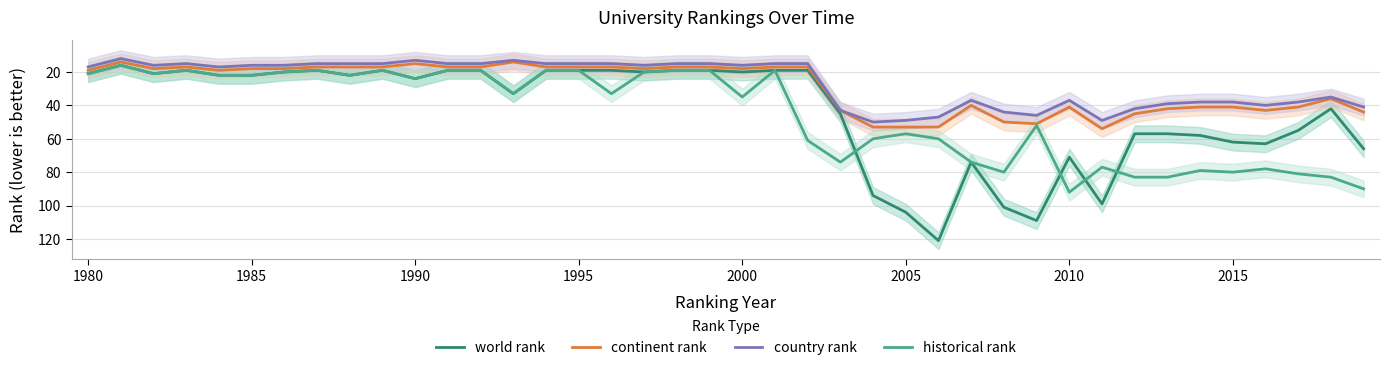

Which series has the largest range (max minus min)?

world rank